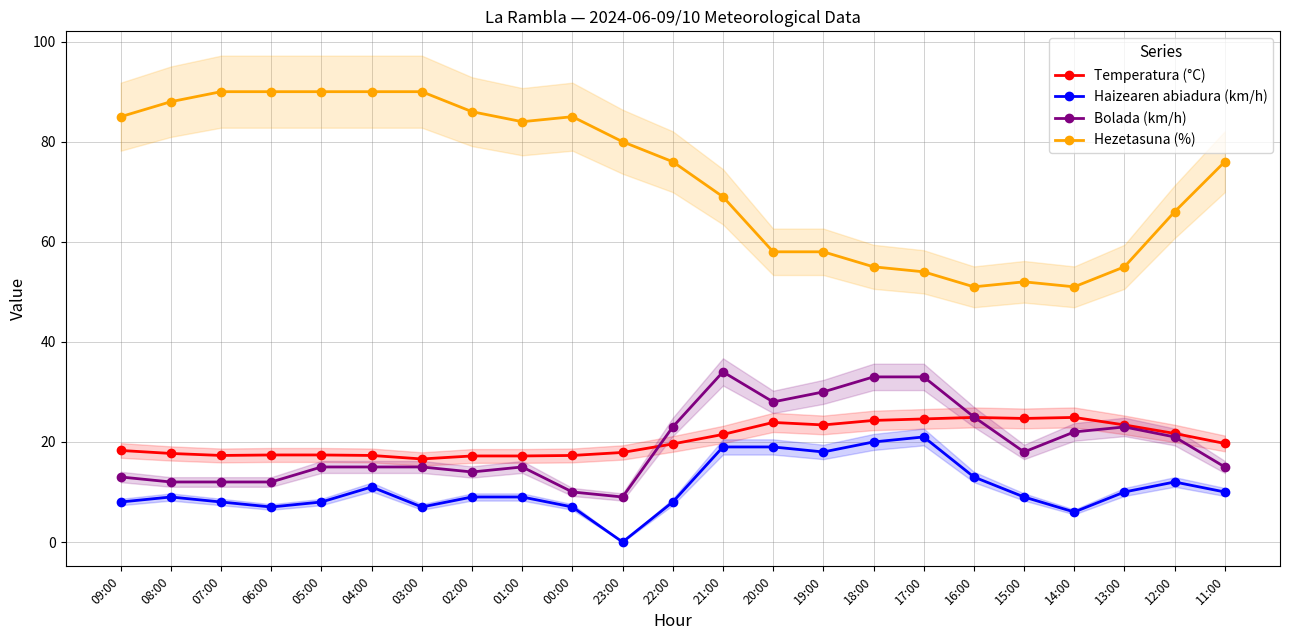

At which category is the sum across all series the highest?

21:00